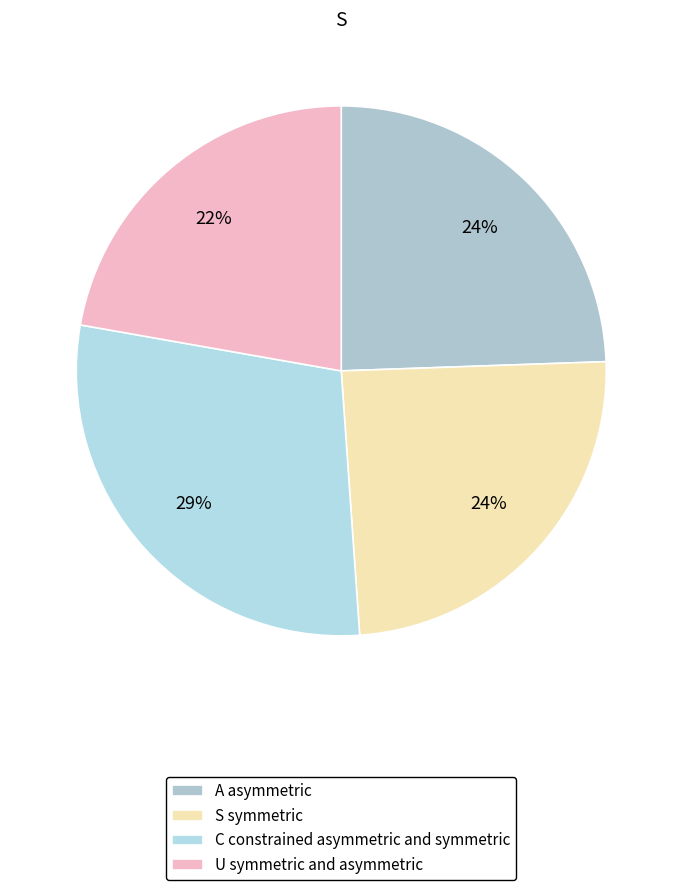

Which category has the biggest portion of the pie?

C constrained asymmetric and symmetric